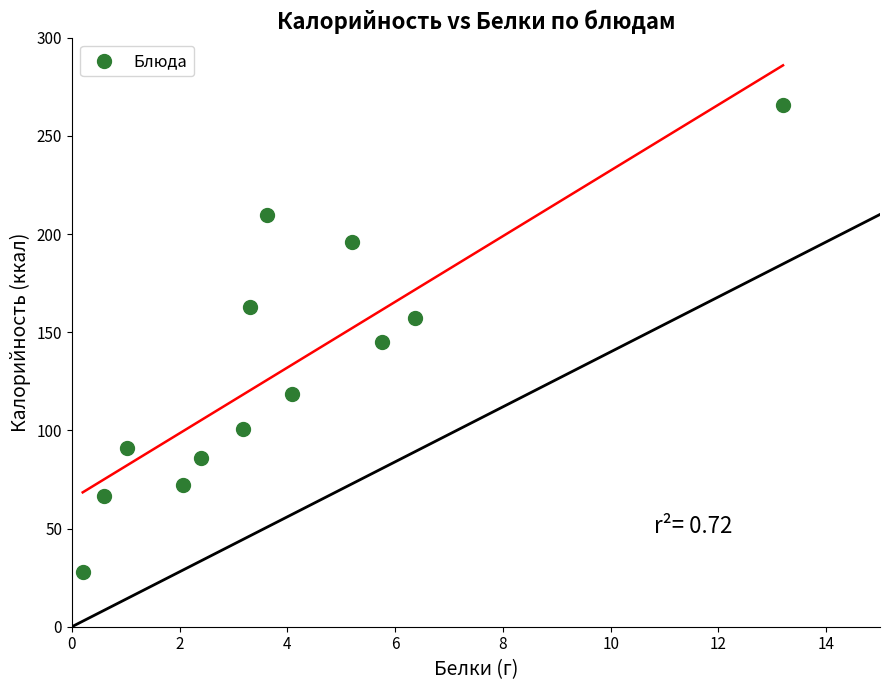

What is the range of X values (max minus min)?

13.0